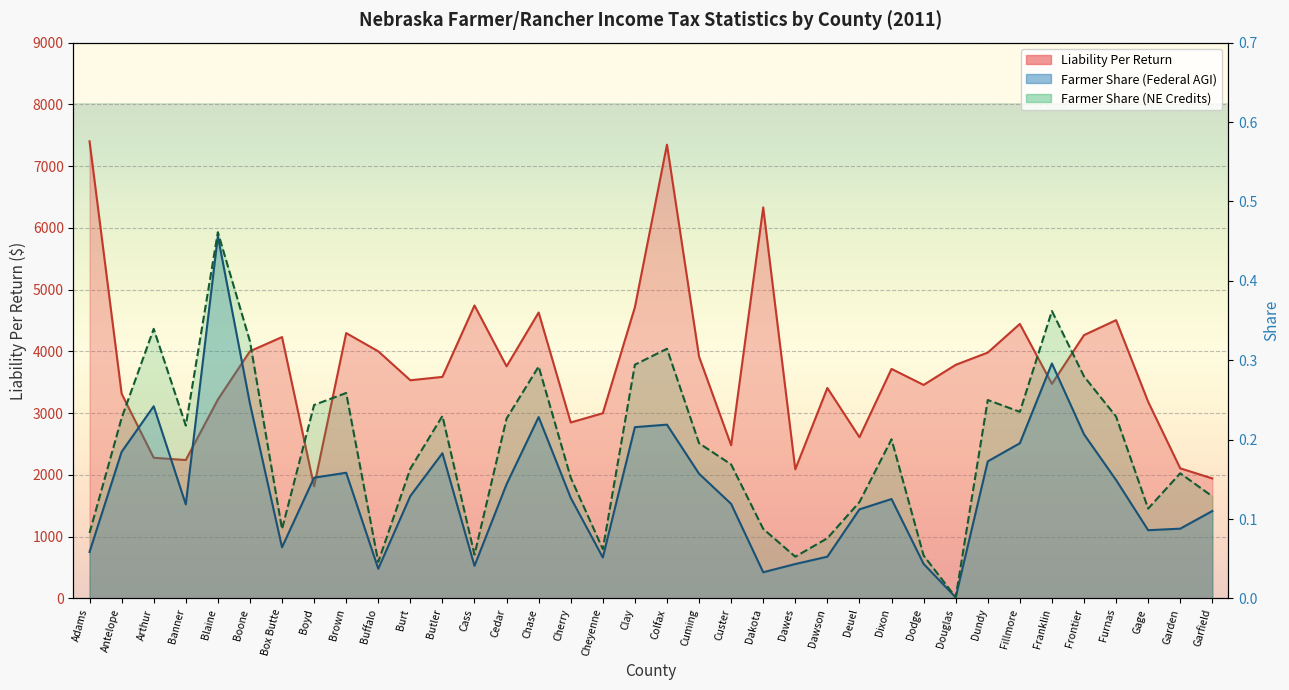

Reading left to right, transcribe all the data shown in this chart.

Liability Per Return: Adams=7401.7	Antelope=3315.7	Arthur=2277.8	Banner=2240.5	Blaine=3220.1	Boone=4002.4	Box Butte=4232.1	Boyd=1815.6	Brown=4296.6	Buffalo=4001.8	Burt=3532.5	Butler=3587.1	Cass=4744.1	Cedar=3758.1	Chase=4629.6	Cherry=2849.0	Cheyenne=2998.6	Clay=4715.2	Colfax=7347.5	Cuming=3914.7	Custer=2479.7	Dakota=6331.3	Dawes=2090.3	Dawson=3407.8	Deuel=2610.4	Dixon=3716.4	Dodge=3457.0	Douglas=3782.2	Dundy=3980.8	Fillmore=4444.7	Franklin=3475.0	Frontier=4263.4	Furnas=4506.0	Gage=3184.2	Garden=2106.2	Garfield=1942.8
Farmer Share (Federal AGI): Adams=0.1	Antelope=0.2	Arthur=0.2	Banner=0.1	Blaine=0.5	Boone=0.2	Box Butte=0.1	Boyd=0.2	Brown=0.2	Buffalo=0.0	Burt=0.1	Butler=0.2	Cass=0.0	Cedar=0.1	Chase=0.2	Cherry=0.1	Cheyenne=0.1	Clay=0.2	Colfax=0.2	Cuming=0.2	Custer=0.1	Dakota=0.0	Dawes=0.0	Dawson=0.1	Deuel=0.1	Dixon=0.1	Dodge=0.0	Douglas=0.0	Dundy=0.2	Fillmore=0.2	Franklin=0.3	Frontier=0.2	Furnas=0.1	Gage=0.1	Garden=0.1	Garfield=0.1
Farmer Share (NE Credits): Adams=0.1	Antelope=0.2	Arthur=0.3	Banner=0.2	Blaine=0.5	Boone=0.3	Box Butte=0.1	Boyd=0.2	Brown=0.3	Buffalo=0.0	Burt=0.2	Butler=0.2	Cass=0.1	Cedar=0.2	Chase=0.3	Cherry=0.2	Cheyenne=0.1	Clay=0.3	Colfax=0.3	Cuming=0.2	Custer=0.2	Dakota=0.1	Dawes=0.1	Dawson=0.1	Deuel=0.1	Dixon=0.2	Dodge=0.1	Douglas=0.0	Dundy=0.2	Fillmore=0.2	Franklin=0.4	Frontier=0.3	Furnas=0.2	Gage=0.1	Garden=0.2	Garfield=0.1